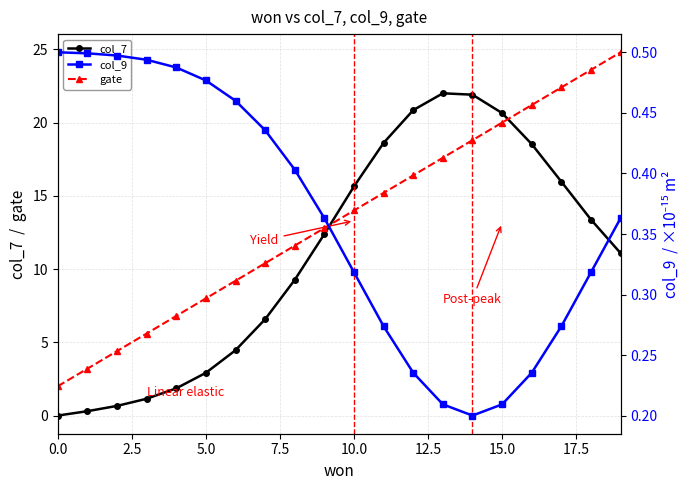

Between 18 and 14, which is larger?

14